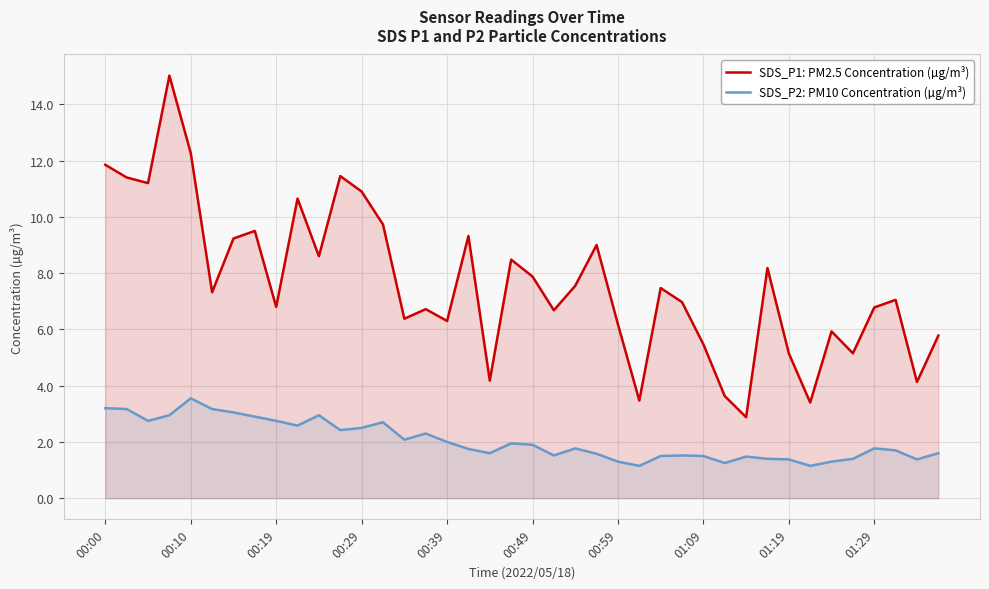

Which series has the largest range (max minus min)?

SDS_P1: PM2.5 Concentration (µg/m³)